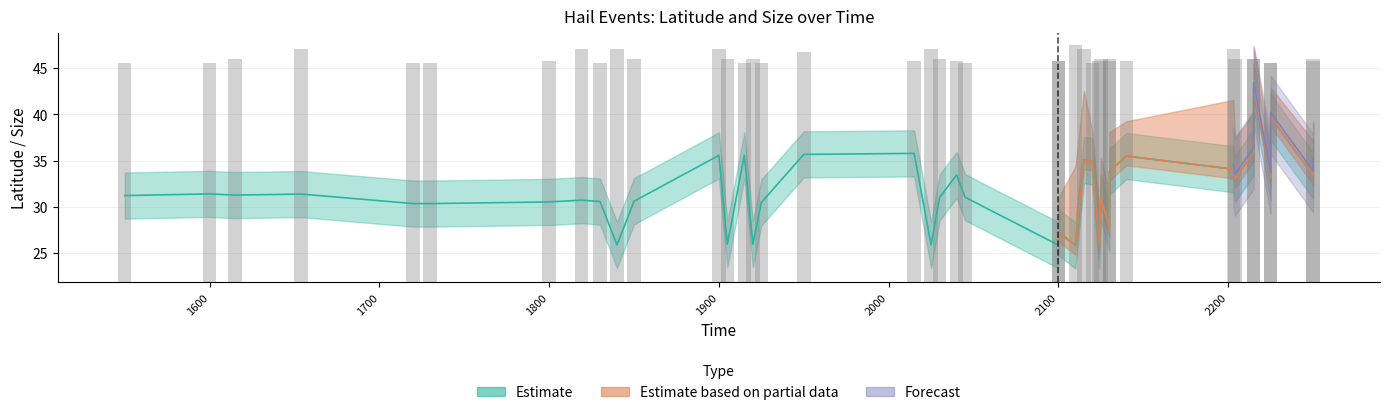

True or false: Lat has a value of 18.7 at 33.

False